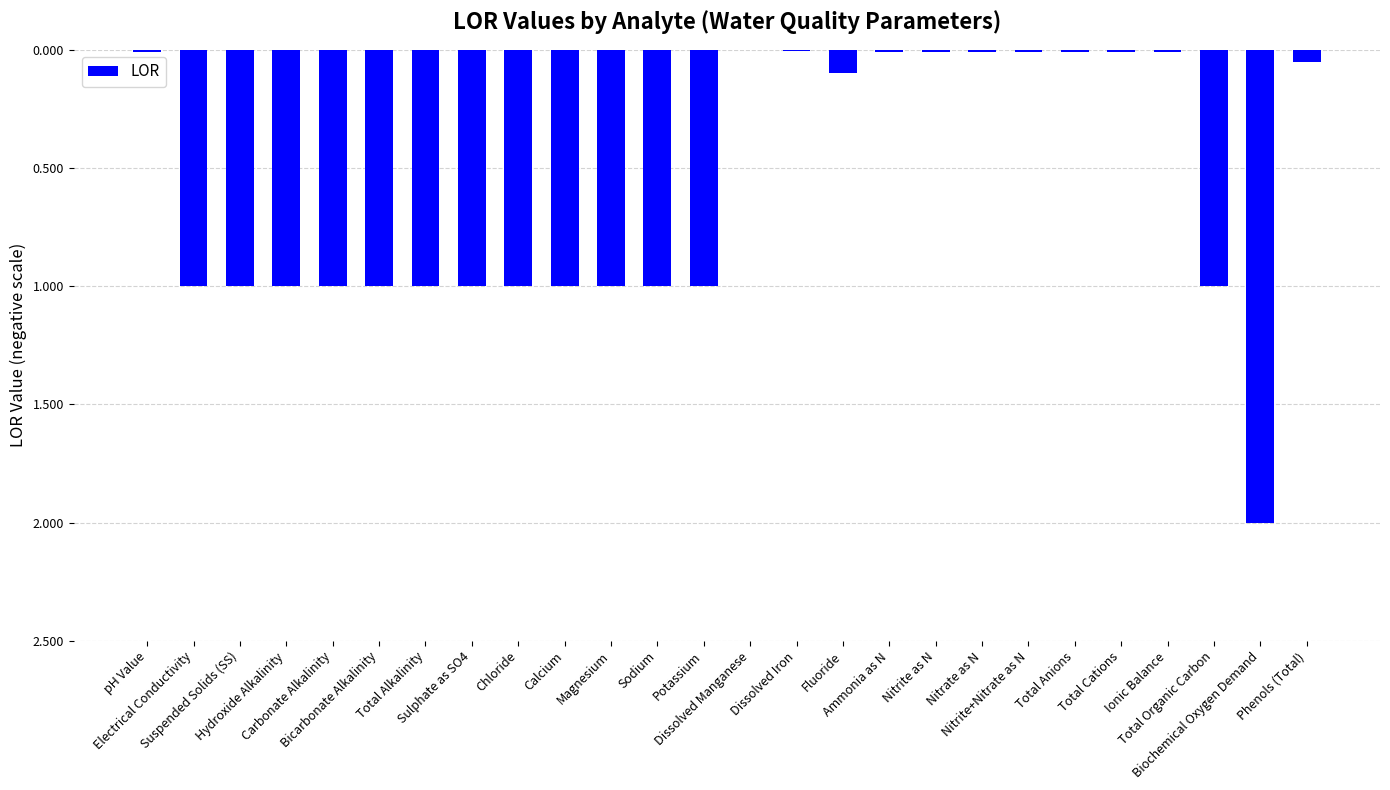

Does the chart contain any negative values?

Yes